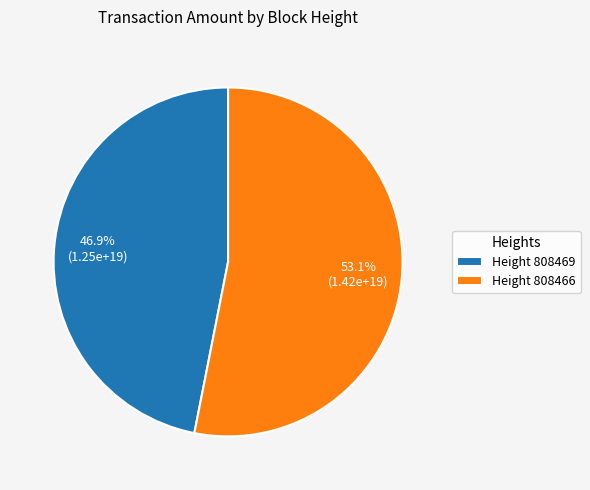

Which category has the smallest portion of the pie?

Height 808469